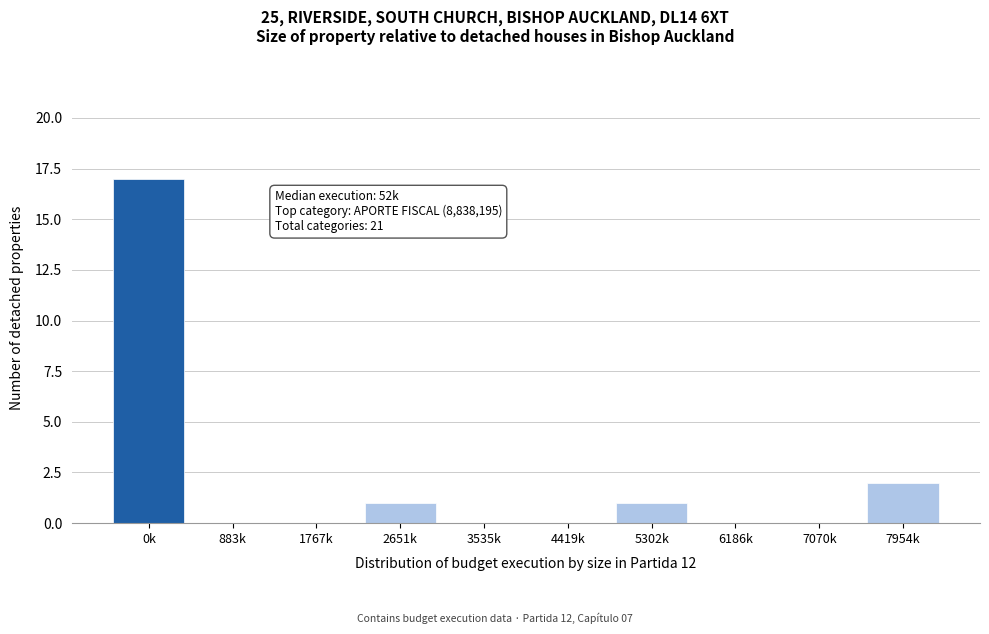

Reading left to right, list all the values displayed in this chart.

0k=17	883k=0	1767k=0	2651k=1	3535k=0	4419k=0	5302k=1	6186k=0	7070k=0	7954k=2